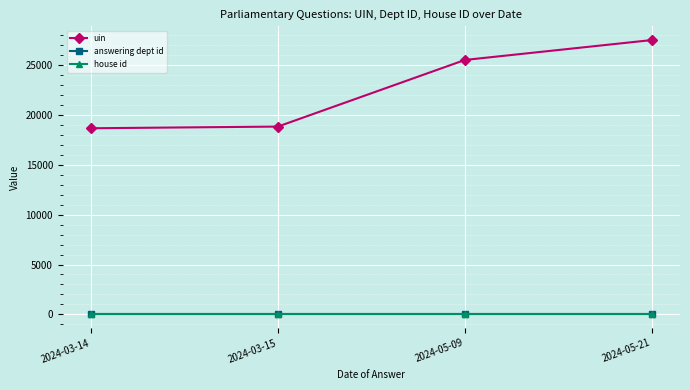

How many lines are shown in the chart?

3